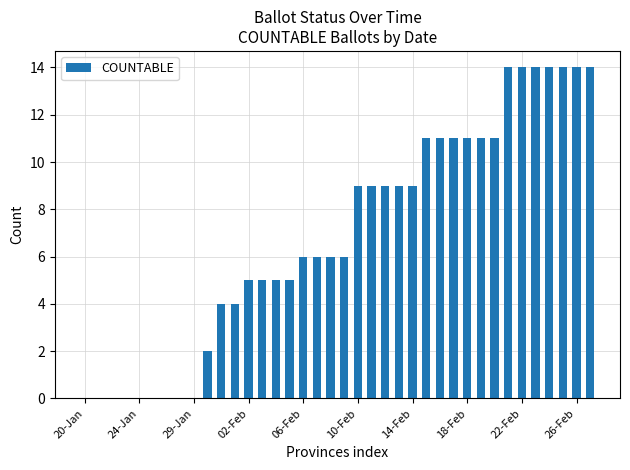

What is the sum of all values?

263